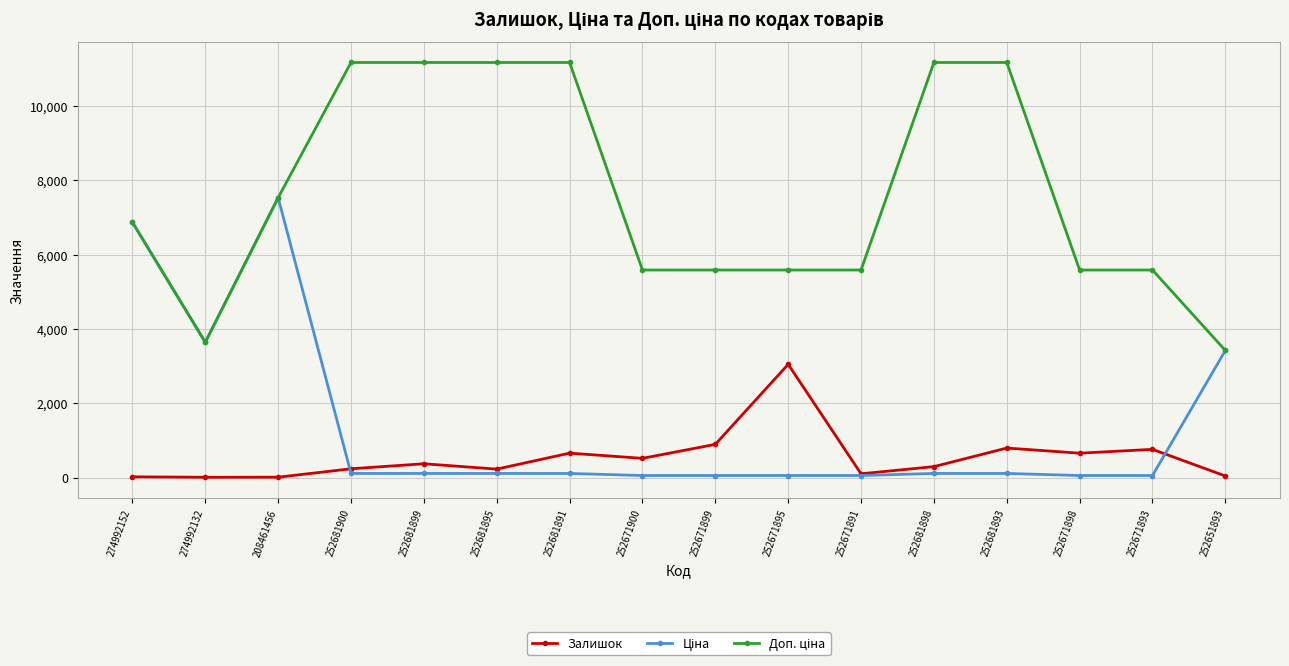

Count the number of data series in this chart.

3